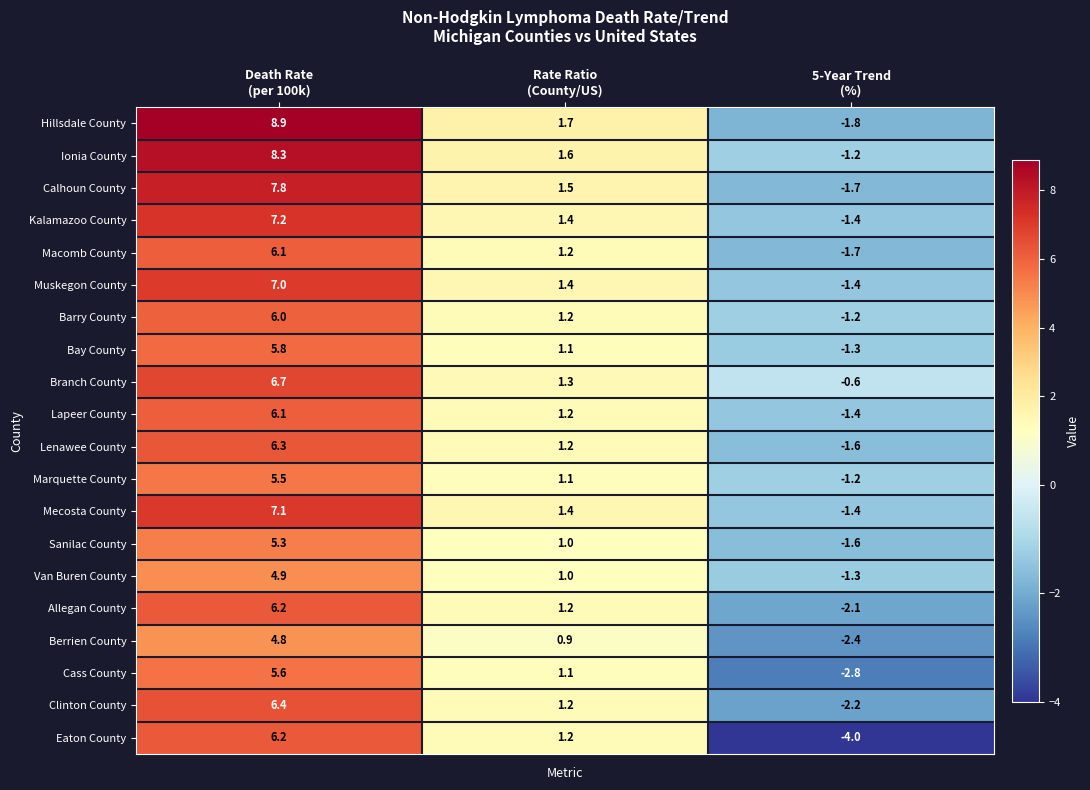

What is the difference between the maximum and minimum values in the Bay County series?

7.1